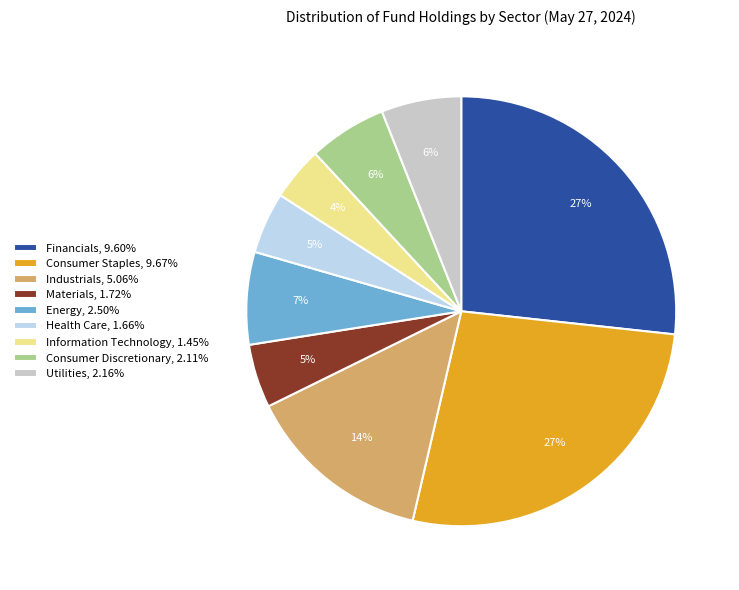

To the nearest percent, what is the combined percentage of Industrials and Health Care?

19%